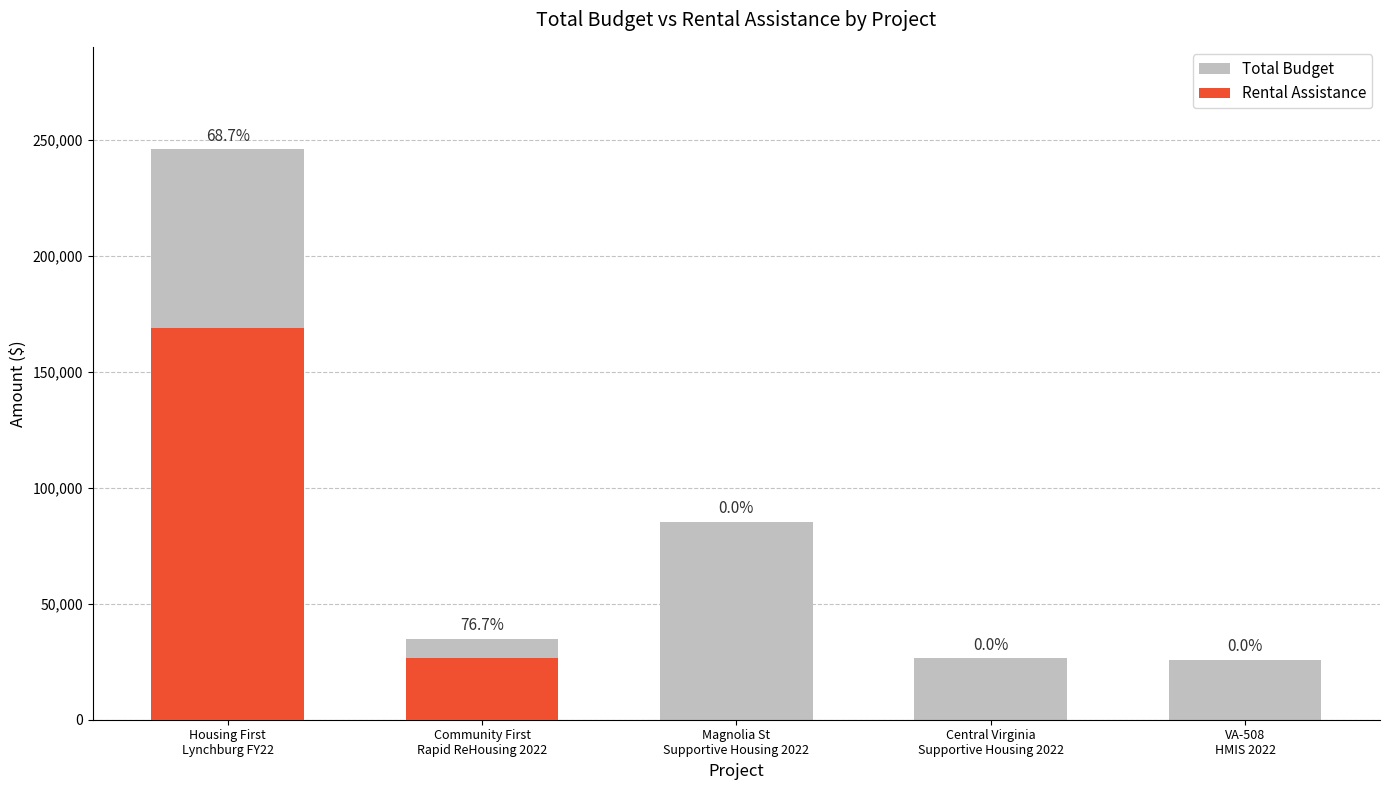

List the series in order of their overall mean, lowest first.

Rental Assistance, Total Budget